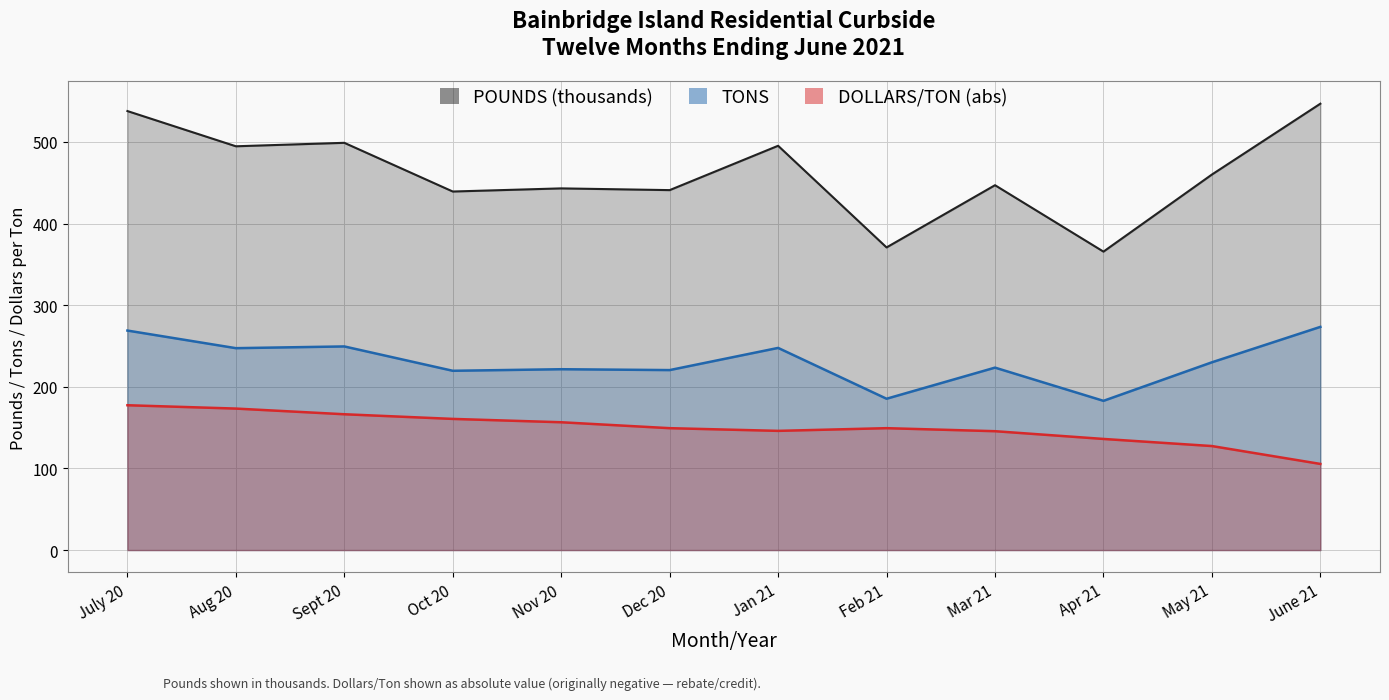

True or false: TONS has more than 2 points higher than both neighbors.

True